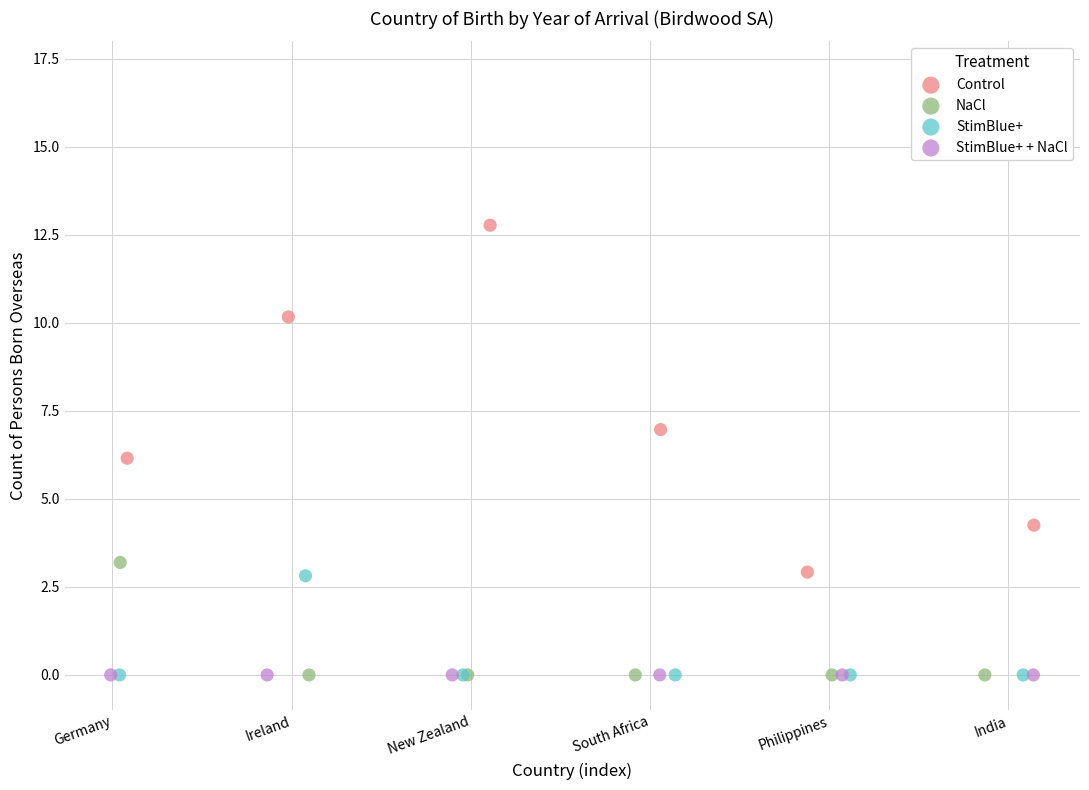

Which series reaches the maximum Y coordinate?

Control